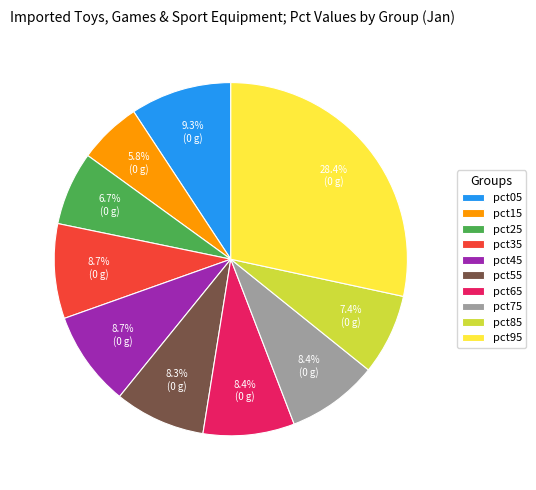

To the nearest percent, what is the difference between the largest and smallest slice percentages?

23%